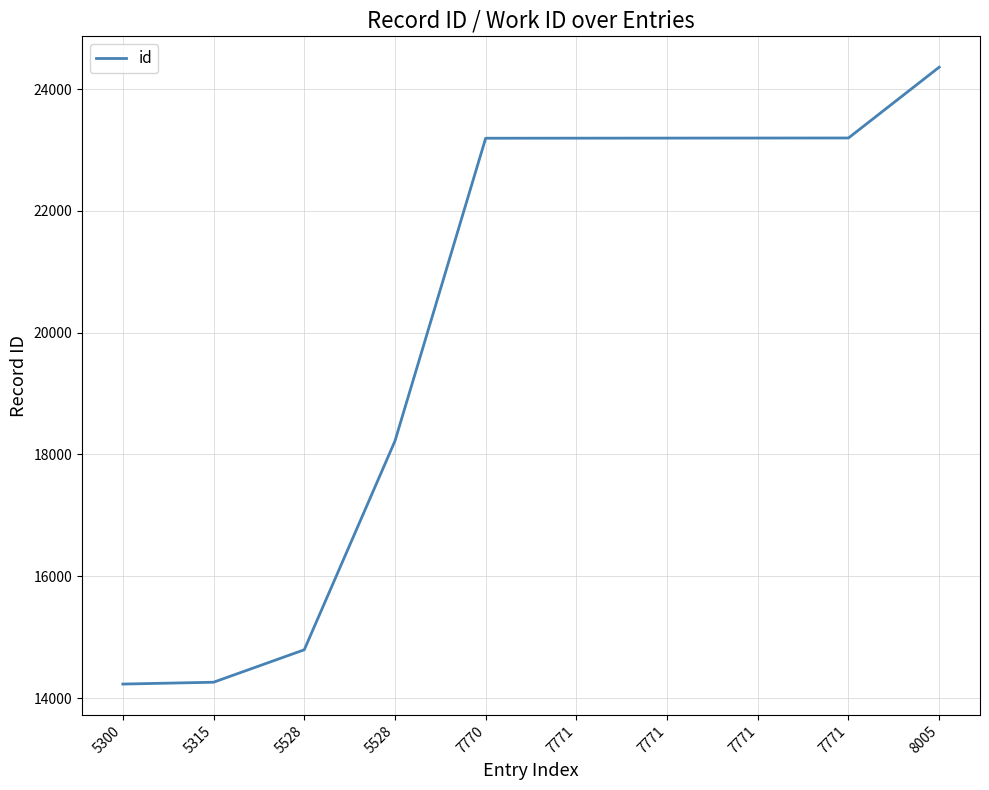

Does the chart display data point markers on the line(s)?

No